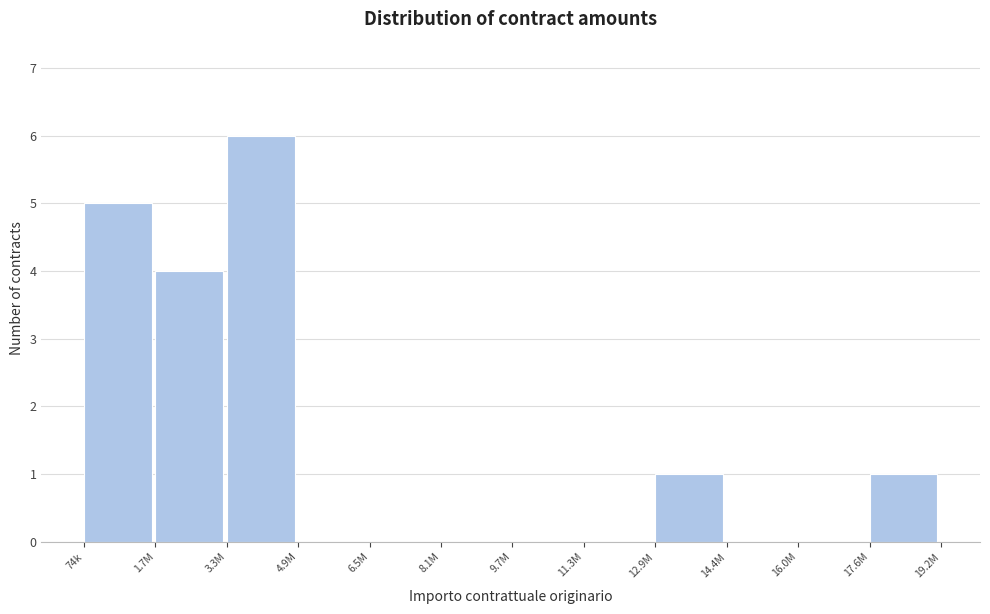

Reading left to right, transcribe all the data shown in this chart.

74k=5	1.7M=4	3.3M=6	4.9M=0	6.5M=0	8.1M=0	9.7M=0	11.3M=0	12.9M=1	14.4M=0	16.0M=0	17.6M=1